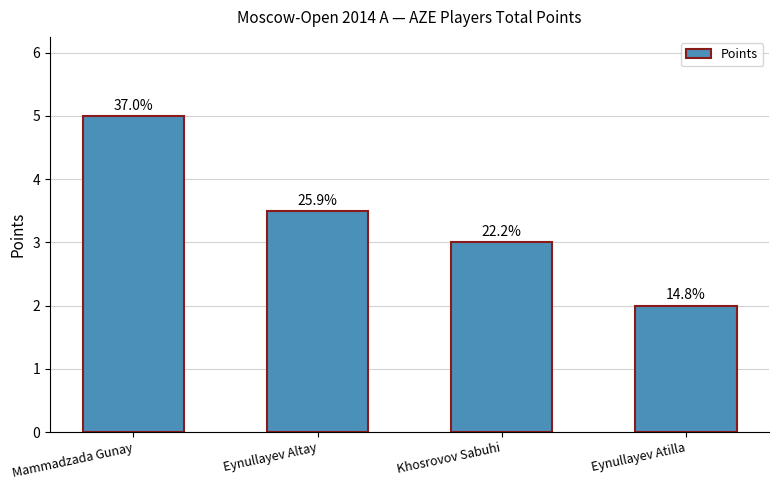

Reading left to right, list all the values displayed in this chart.

5.0	3.5	3.0	2.0